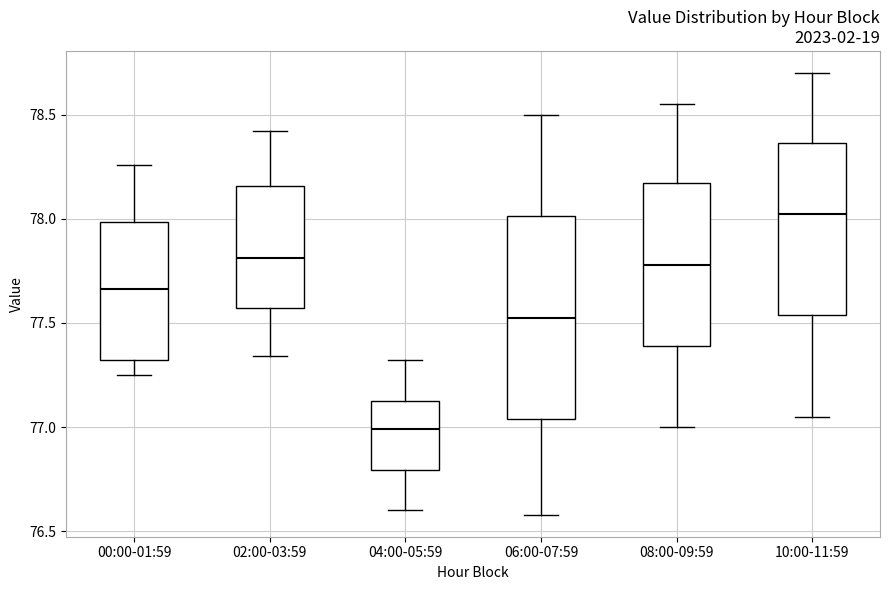

Reading left to right, read every box against the y-axis: the position of its median line, the range the box covers, and the ends of its whiskers. The values are not printed on the chart, so give them approximately, as read against the axis.

00:00-01:59: median 77.65, box 77.30 to 78.00, whiskers 77.25 to 78.25
02:00-03:59: median 77.80, box 77.55 to 78.15, whiskers 77.35 to 78.40
04:00-05:59: median 77.00, box 76.80 to 77.15, whiskers 76.60 to 77.30
06:00-07:59: median 77.55, box 77.05 to 78.00, whiskers 76.60 to 78.50
08:00-09:59: median 77.80, box 77.40 to 78.15, whiskers 77.00 to 78.55
10:00-11:59: median 78.05, box 77.55 to 78.35, whiskers 77.05 to 78.70